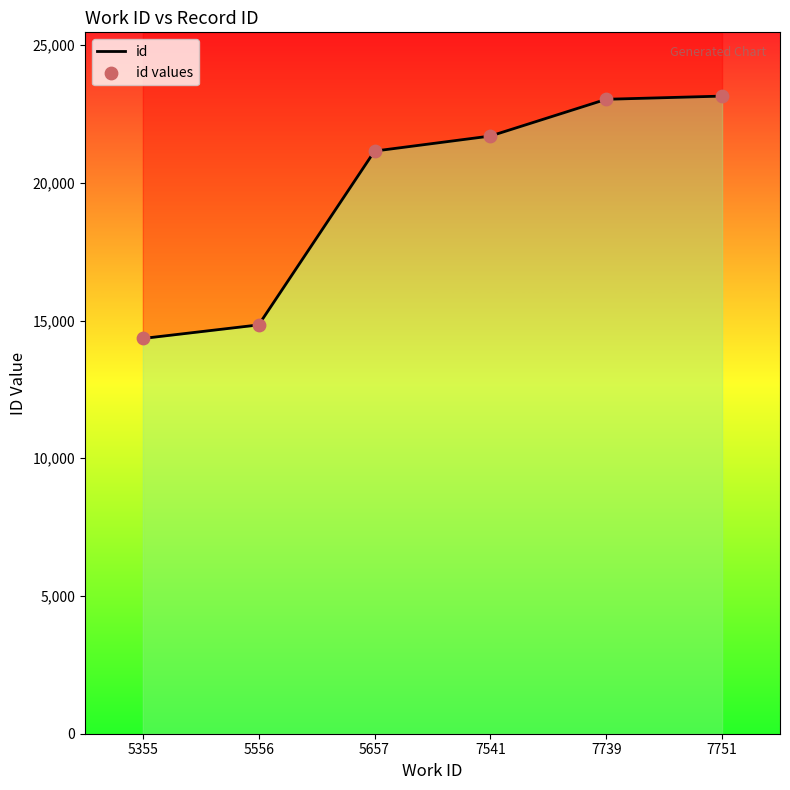

Which series reaches the minimum Y coordinate?

id